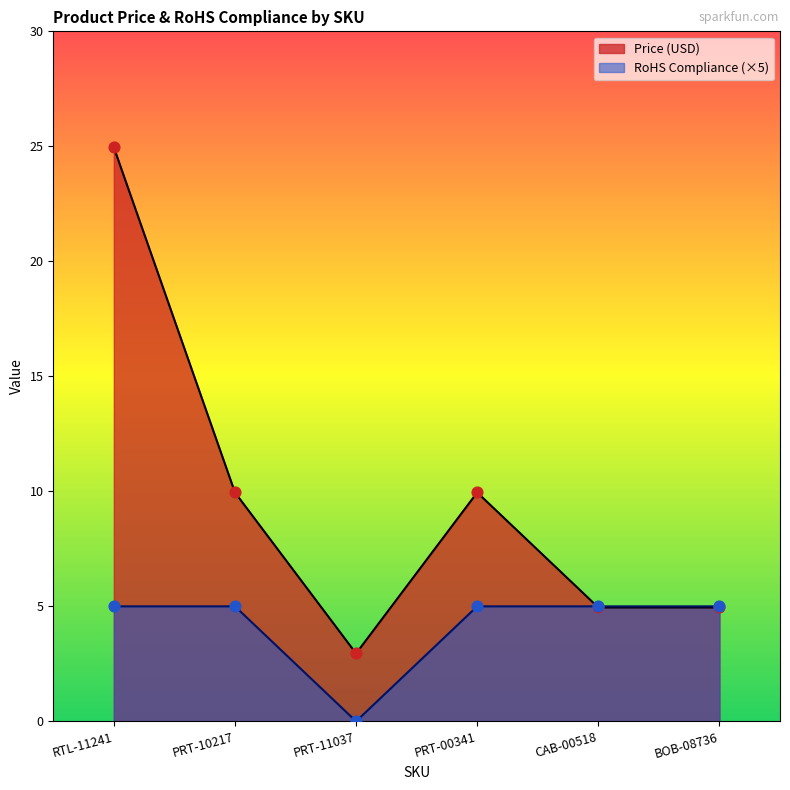

At how many categories does at least one series exceed 22?

1